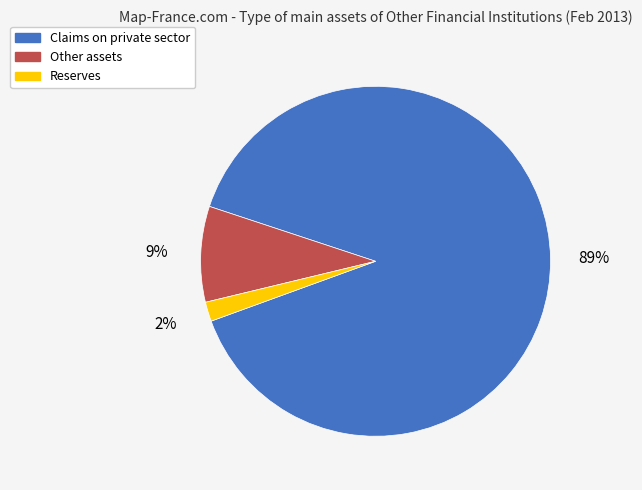

To the nearest percent, what is the average slice percentage?

33%